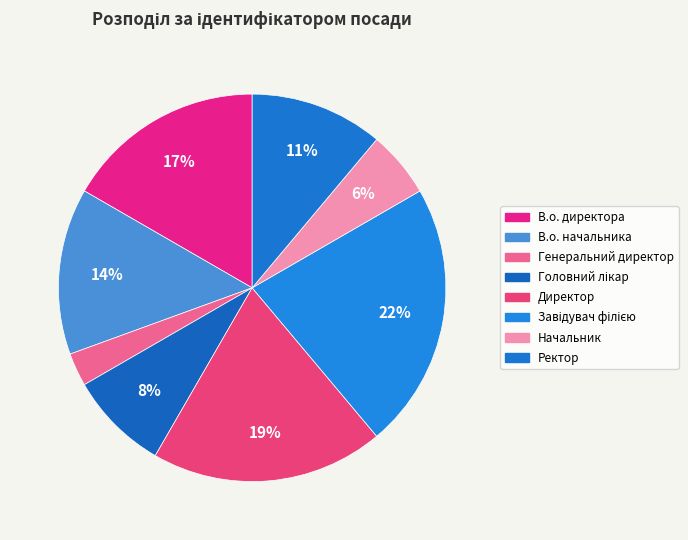

Count the number of slices in the pie.

8